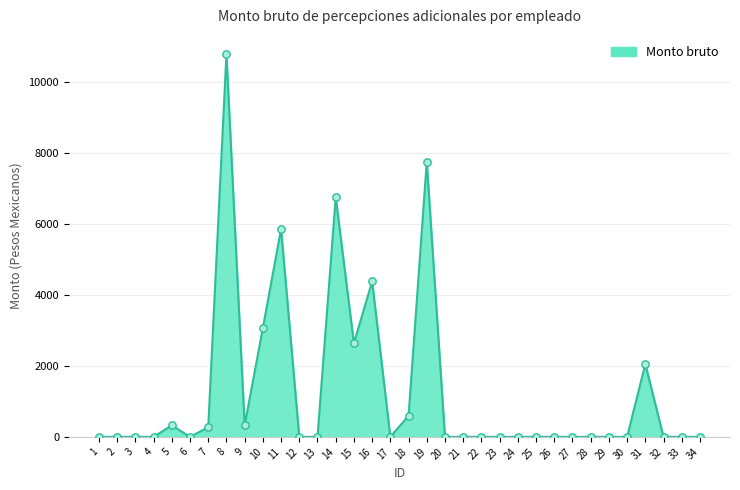

What is the change in value from 15 to 27?

-2640.2